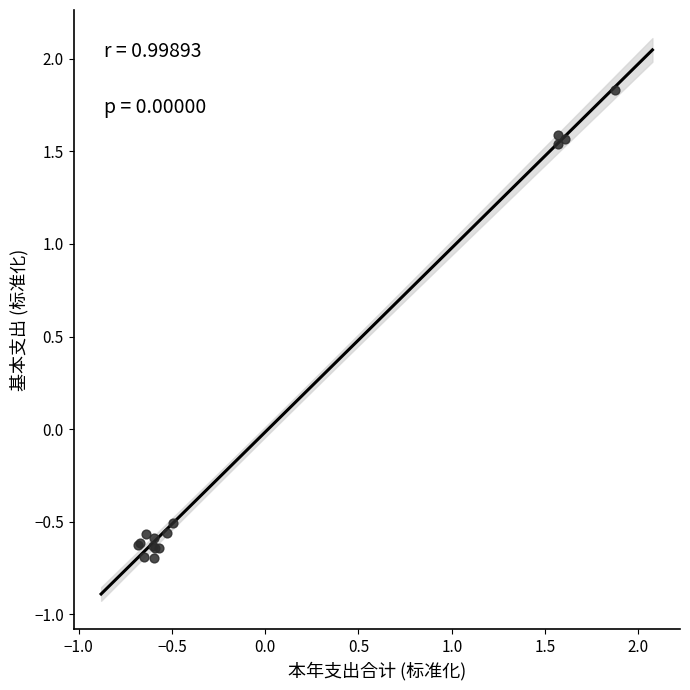

What Y value in the scatter plot is closest to 0?

-0.5